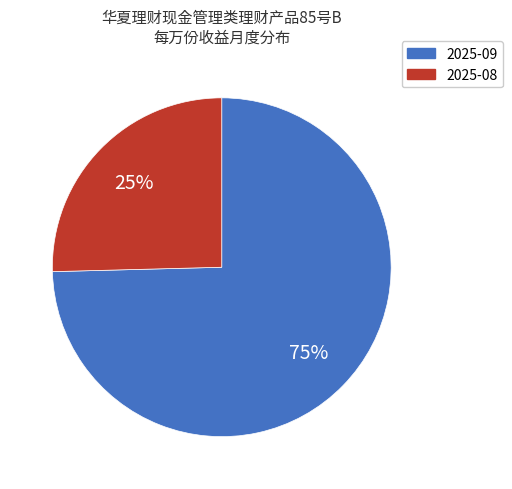

To the nearest percent, what is the combined percentage of 2025-09 and 2025-08?

100%